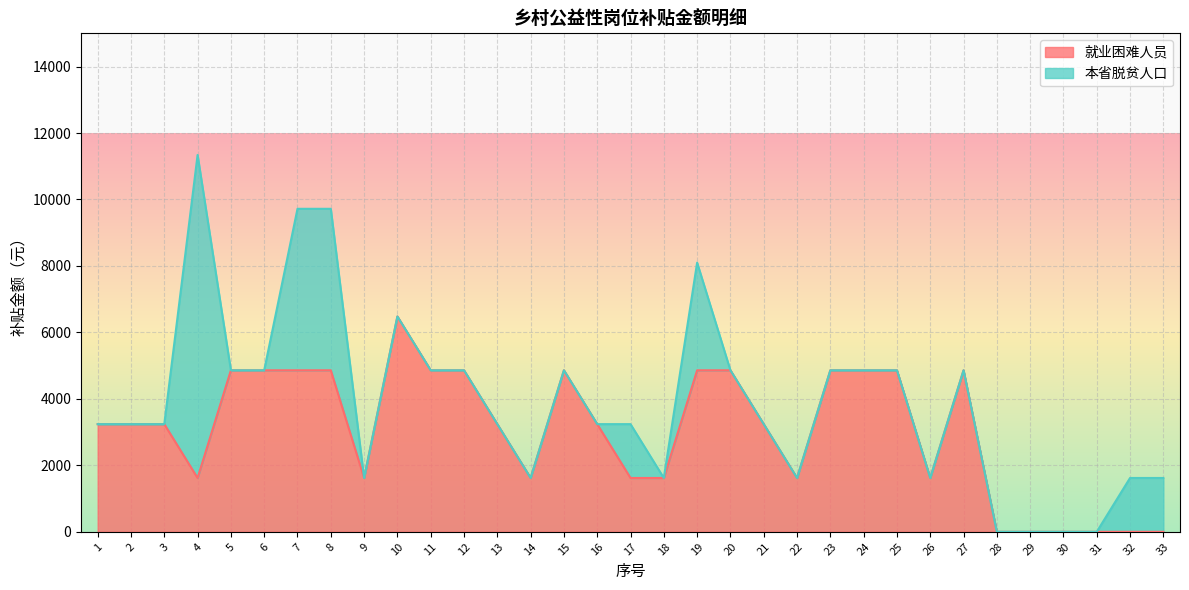

Read the value at 11, to the nearest 10.

4860